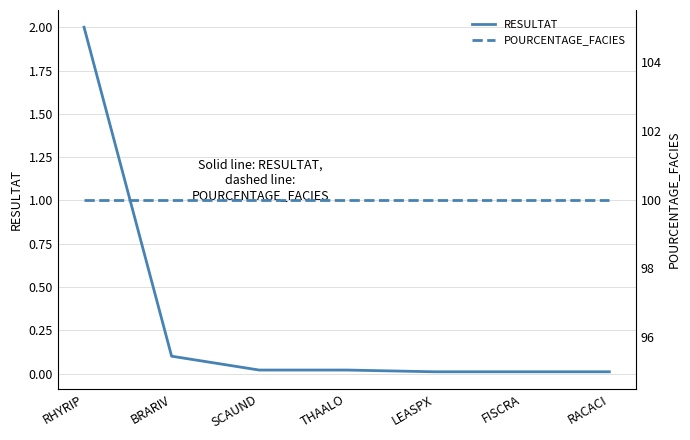

True or false: POURCENTAGE_FACIES has more than 2 points higher than both neighbors.

False